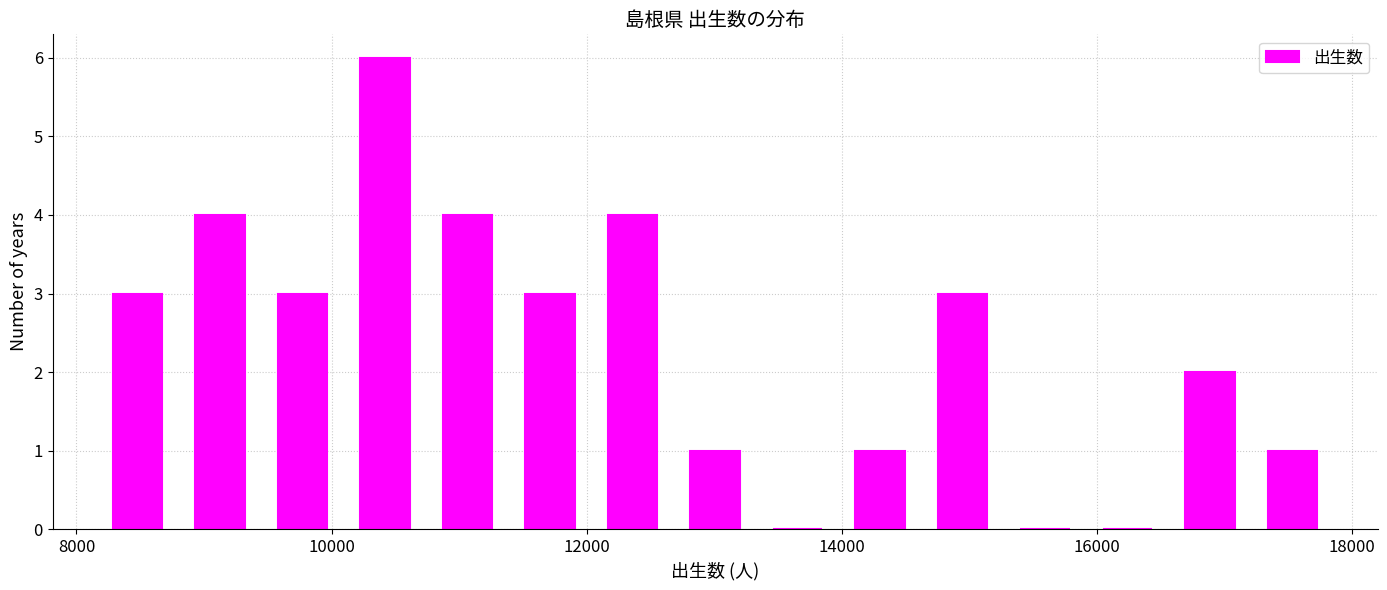

Read against the x-axis, roughly where is the centre of the tallest bar?

10400